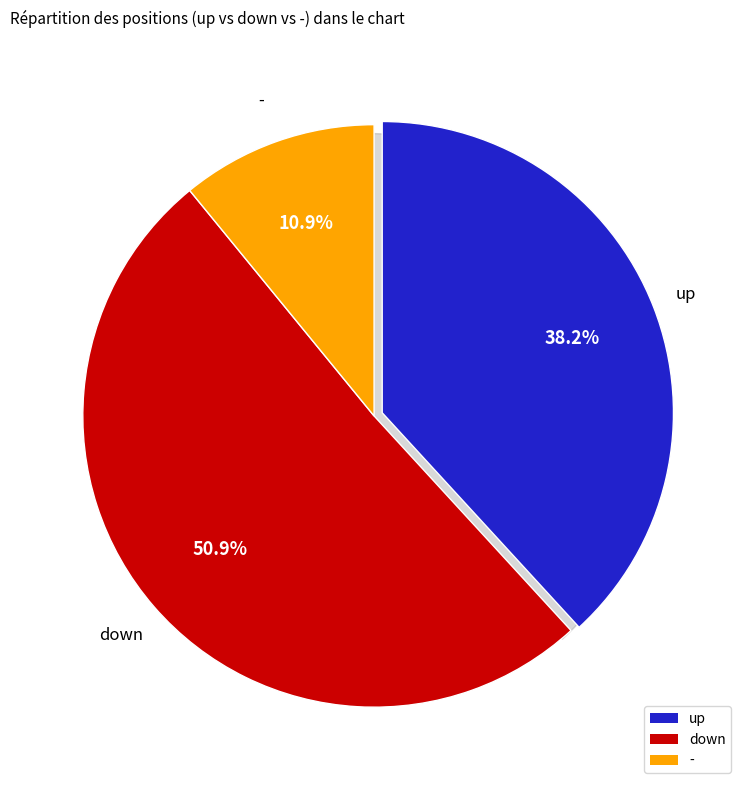

Does any single category account for the majority?

Yes